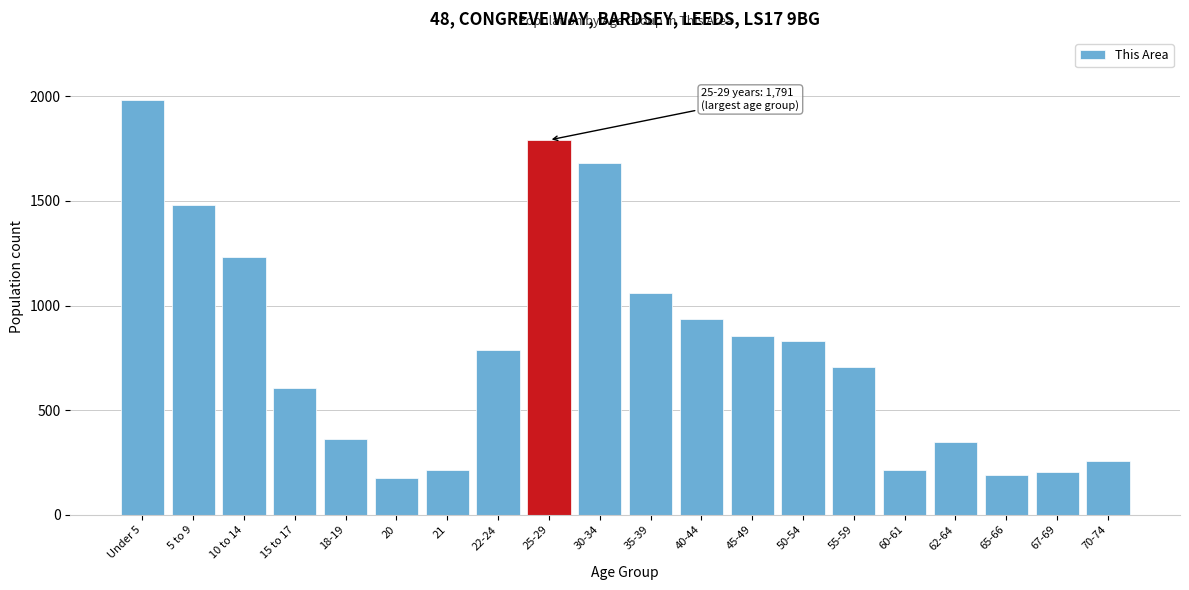

What is the value of the 2nd bar from the left?

1479